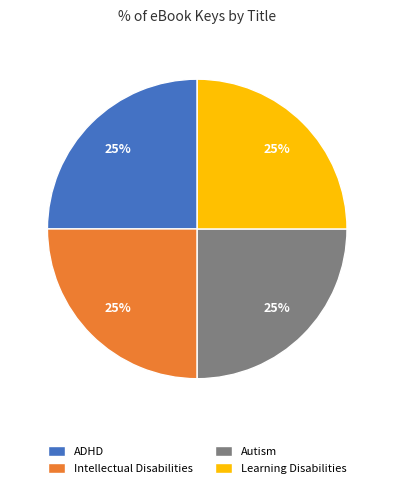

The Autism slice represents 25% of the pie. True or false?

True